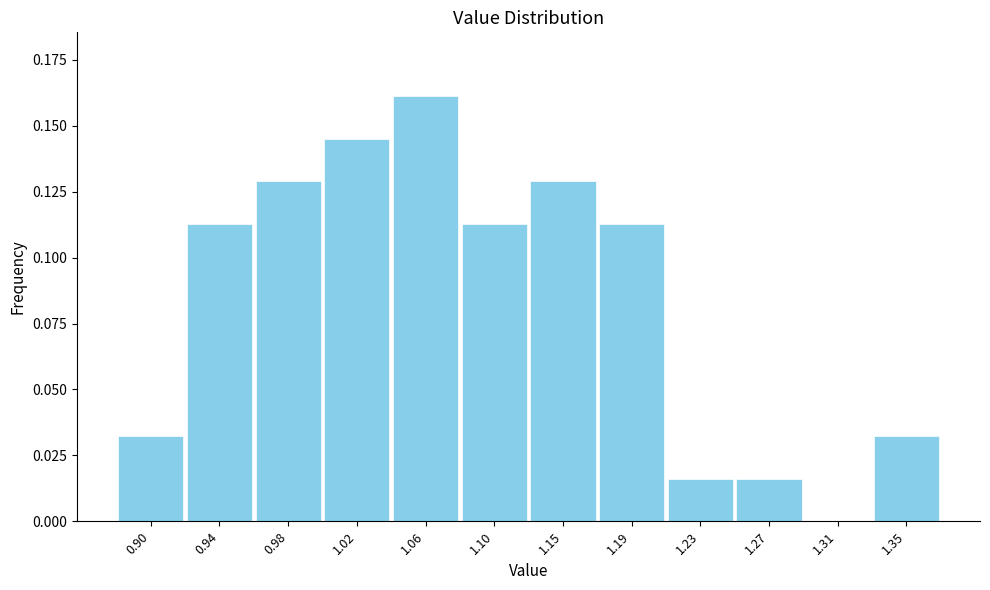

Is it true that the value at 1.23 is 0.0?

True